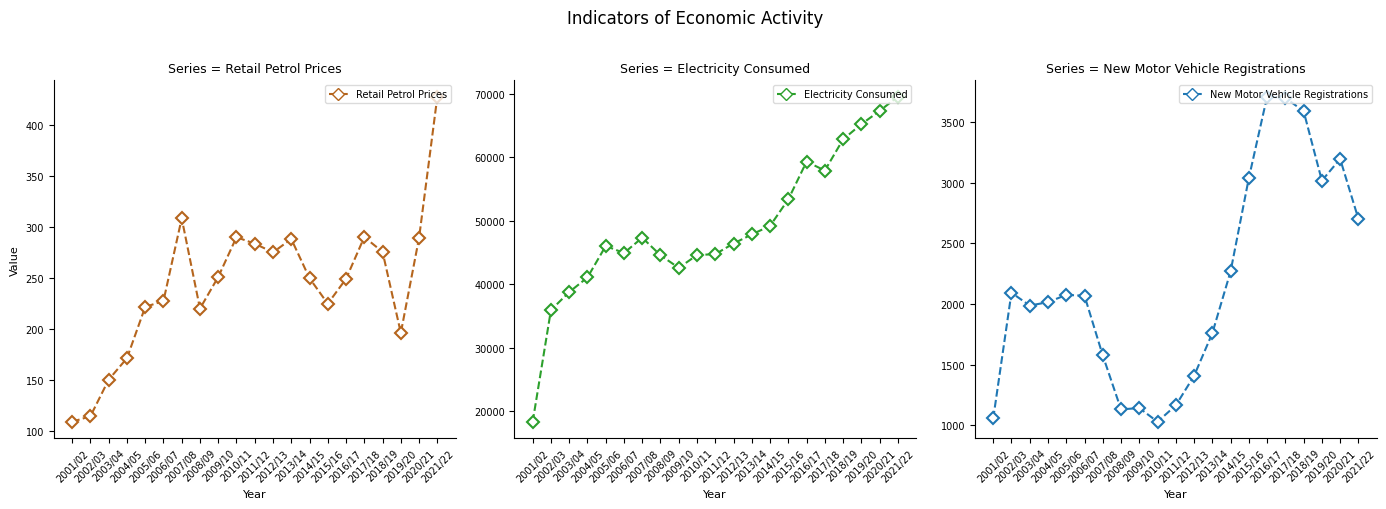

Where is New Motor Vehicle Registrations (Number) nearest to the value 2369?

2014/15